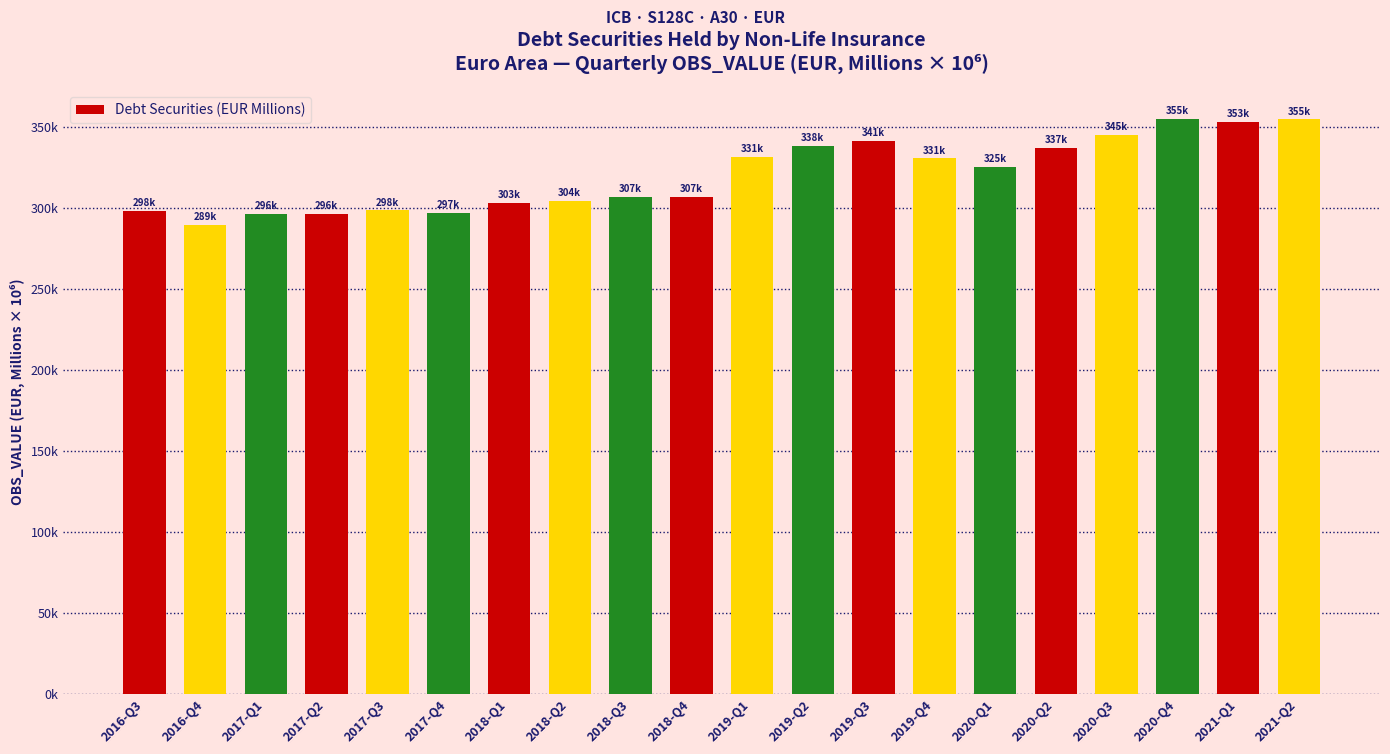

Are the bars horizontal?

No